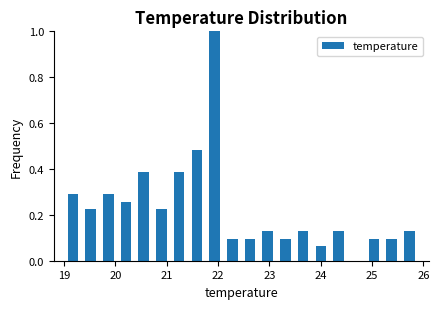

Around what value on the x-axis is the tallest bar? Give the approximate position of its centre, as read against the axis.

21.9